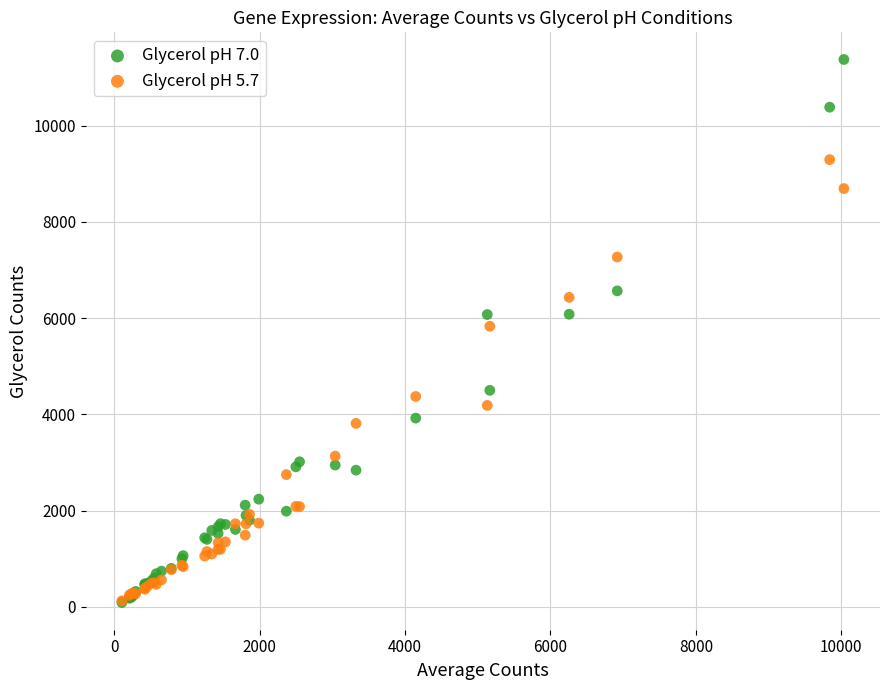

Which series contains the highest Y value?

Glycerol pH 7.0